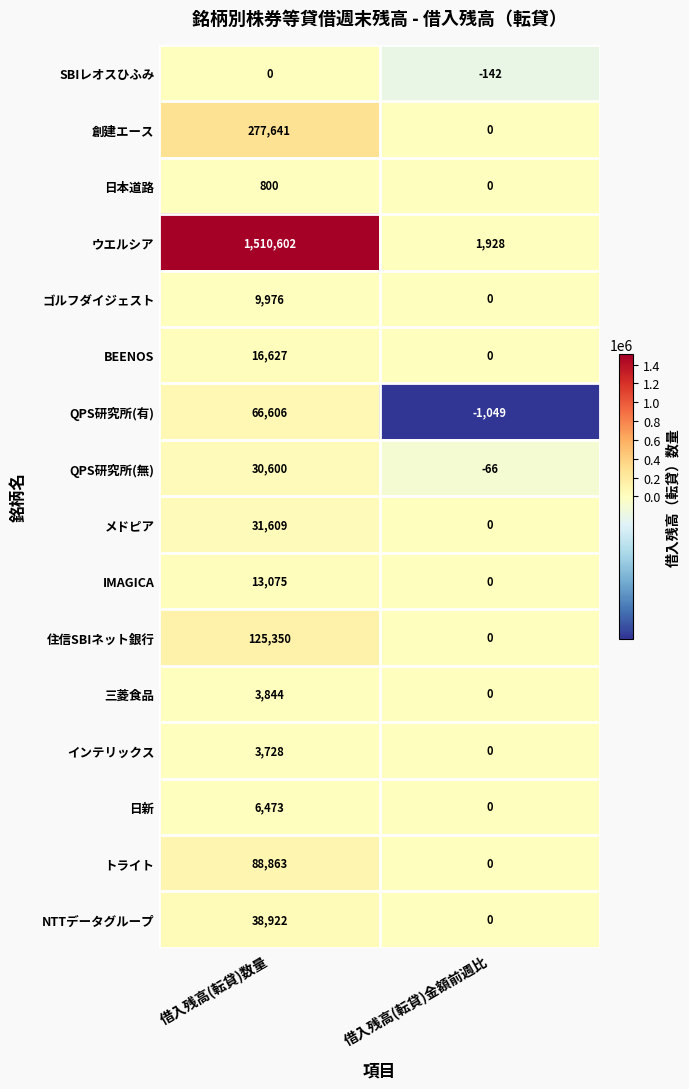

Is it true that QPS研究所(無) equals -30 at 借入残高(転貸)金額前週比?

False